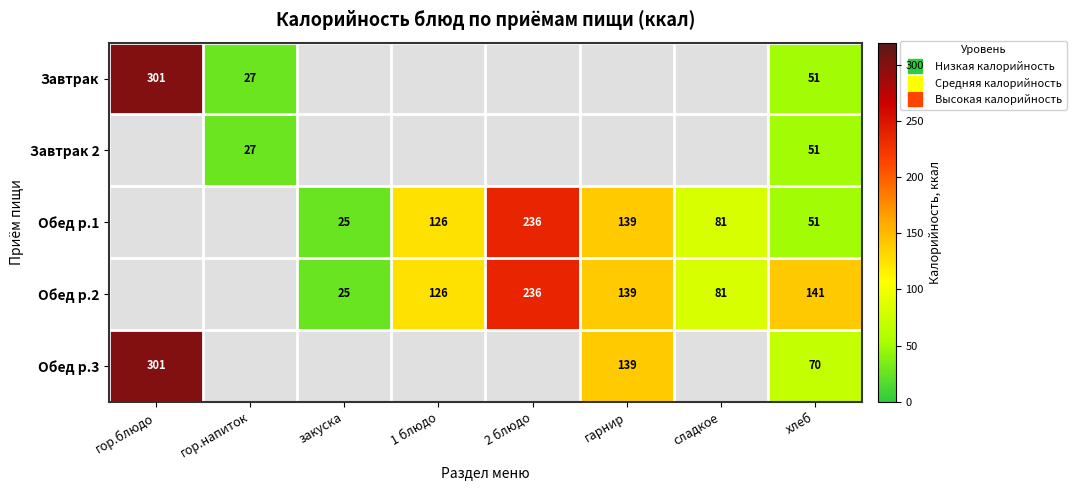

At how many categories does at least one series exceed 67?

6